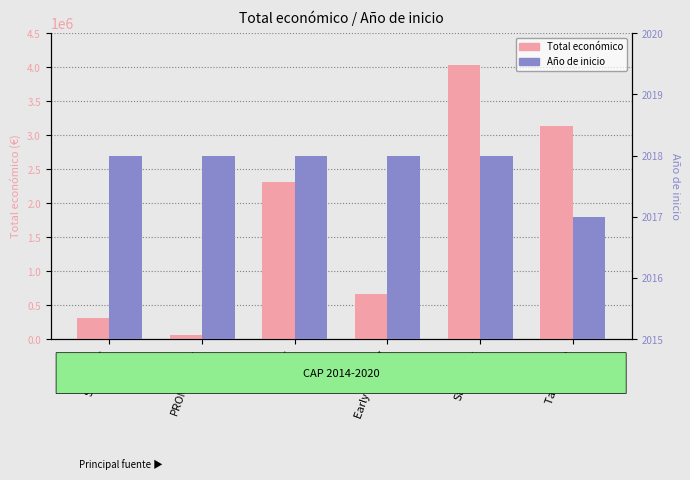

Rank the series by their maximum value, from lowest to highest.

Año de inicio, Total económico